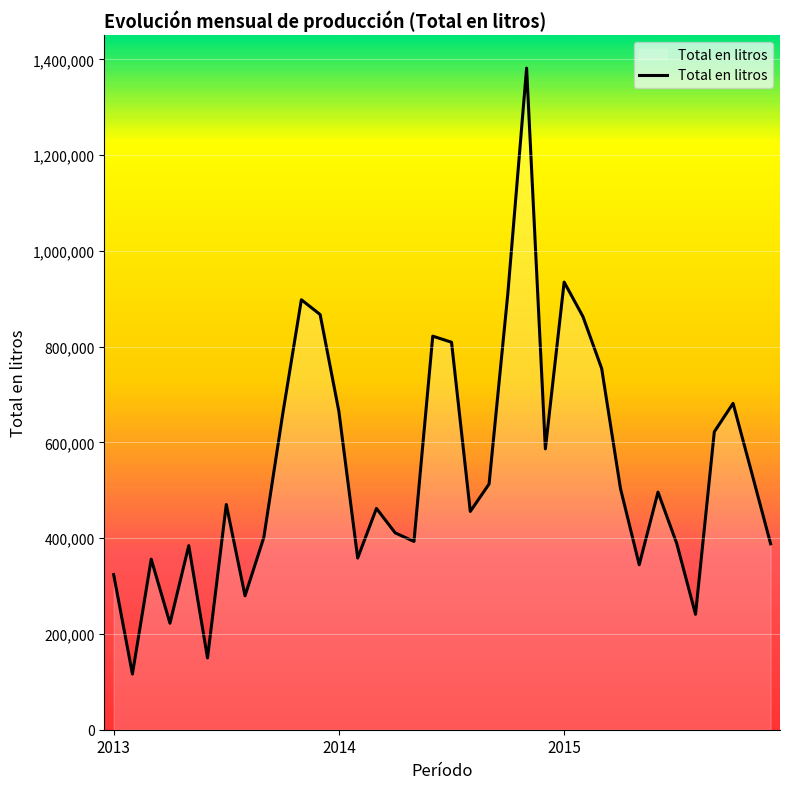

What is the smallest value displayed?

116286